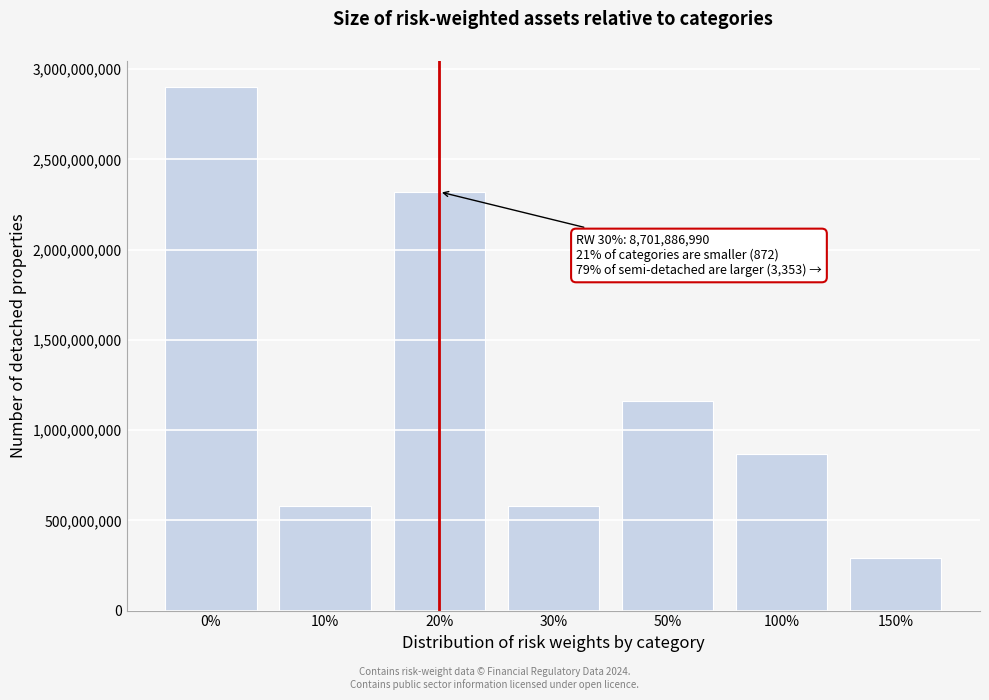

Reading left to right, what are all the values shown in this chart?

0%=2900628996.7	10%=580125799.3	20%=2320503197.3	30%=580125799.3	50%=1160251598.7	100%=870188699.0	150%=290062899.7